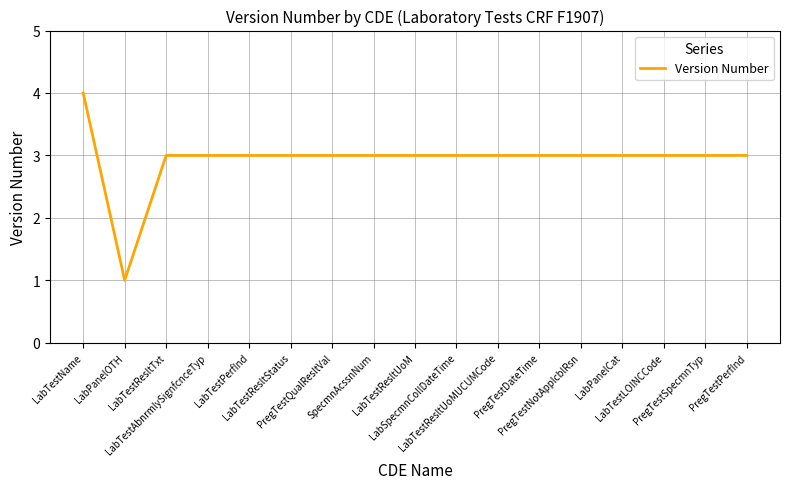

The chart shows a value of 5 at LabTestPerfInd. True or false?

False